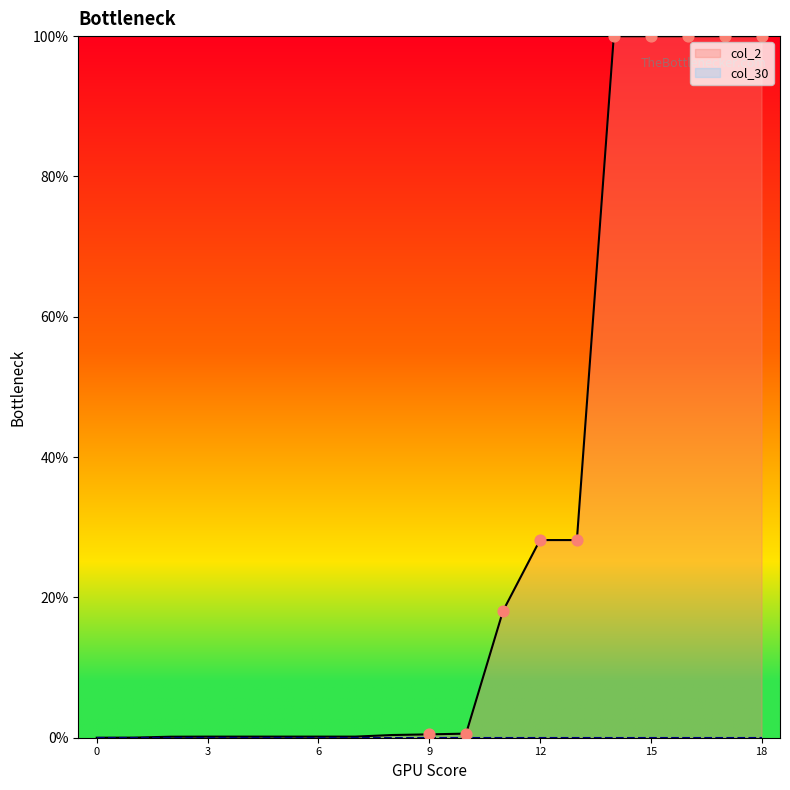

Which has a higher value, 9 or 12?

12